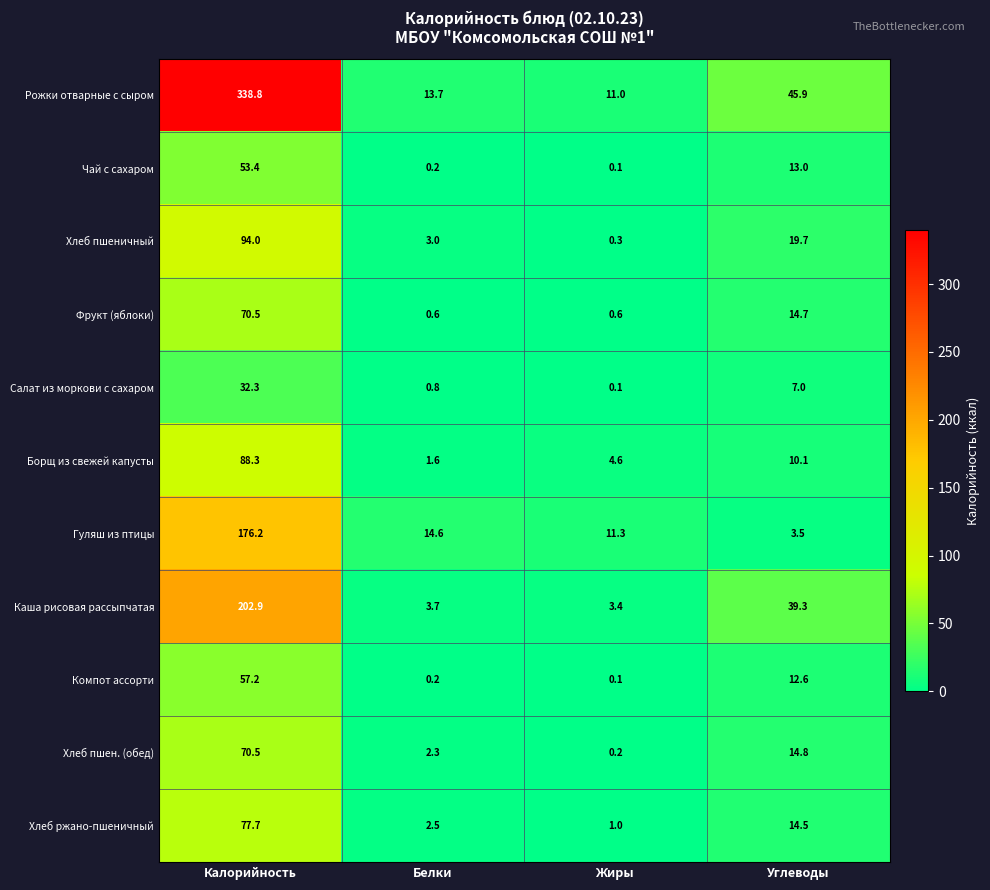

Where is Компот ассорти nearest to the value 28?

Углеводы